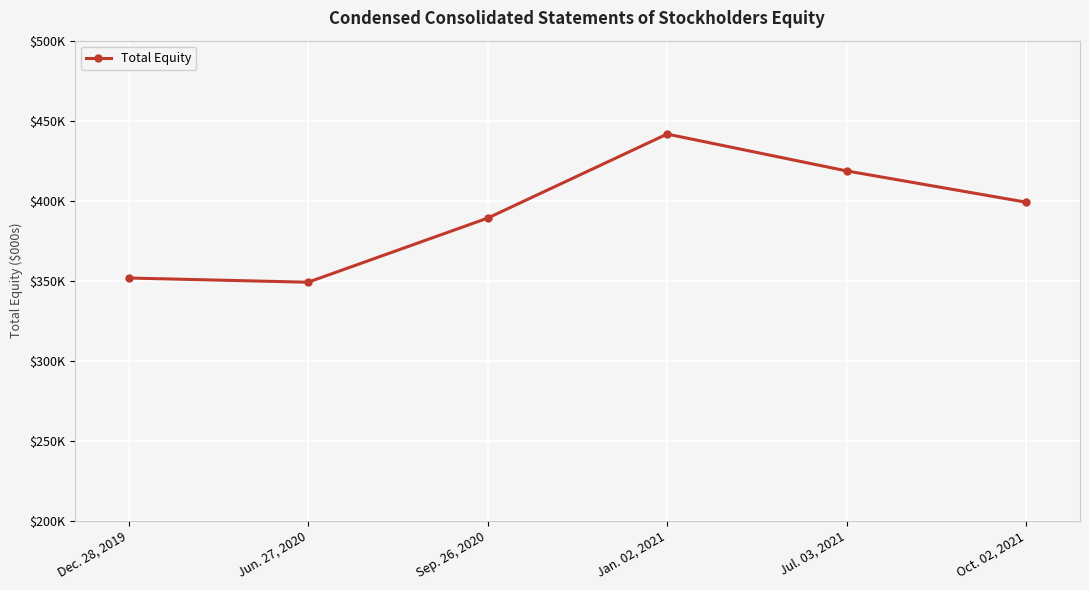

The value at Jun. 27, 2020 is 349076. True or false?

True